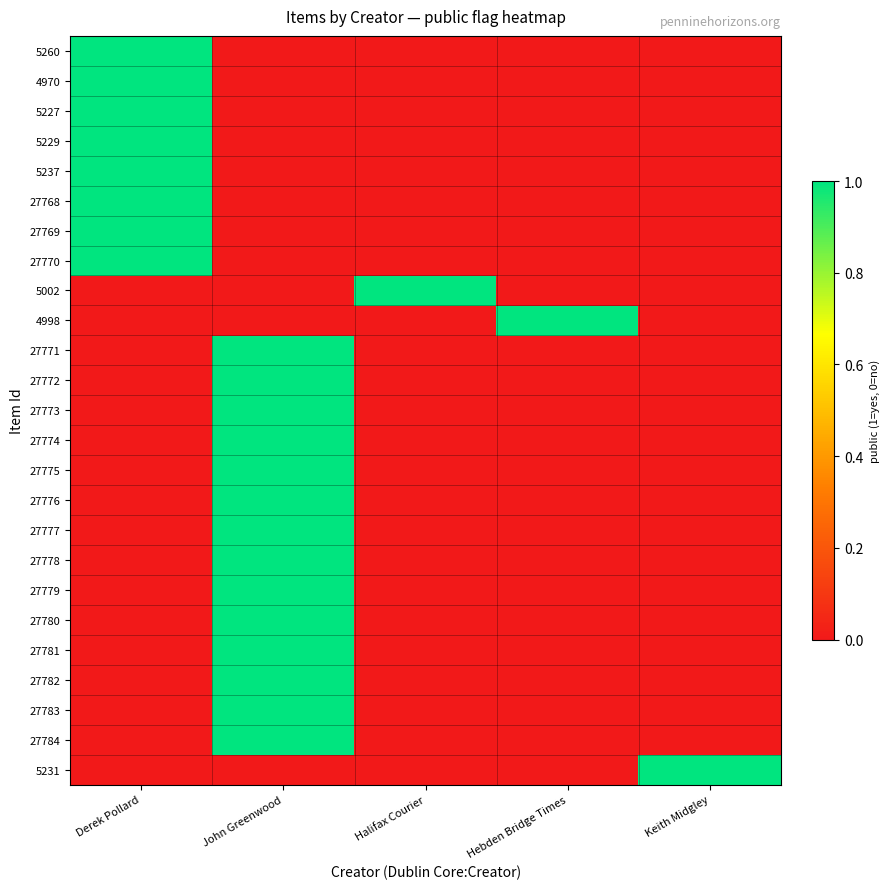

Reading left to right, extract all data points from this chart.

5260: Derek Pollard=1	John Greenwood=0	Halifax Courier=0	Hebden Bridge Times=0	Keith Midgley=0
4970: Derek Pollard=1	John Greenwood=0	Halifax Courier=0	Hebden Bridge Times=0	Keith Midgley=0
5227: Derek Pollard=1	John Greenwood=0	Halifax Courier=0	Hebden Bridge Times=0	Keith Midgley=0
5229: Derek Pollard=1	John Greenwood=0	Halifax Courier=0	Hebden Bridge Times=0	Keith Midgley=0
5237: Derek Pollard=1	John Greenwood=0	Halifax Courier=0	Hebden Bridge Times=0	Keith Midgley=0
27768: Derek Pollard=1	John Greenwood=0	Halifax Courier=0	Hebden Bridge Times=0	Keith Midgley=0
27769: Derek Pollard=1	John Greenwood=0	Halifax Courier=0	Hebden Bridge Times=0	Keith Midgley=0
27770: Derek Pollard=1	John Greenwood=0	Halifax Courier=0	Hebden Bridge Times=0	Keith Midgley=0
5002: Derek Pollard=0	John Greenwood=0	Halifax Courier=1	Hebden Bridge Times=0	Keith Midgley=0
4998: Derek Pollard=0	John Greenwood=0	Halifax Courier=0	Hebden Bridge Times=1	Keith Midgley=0
27771: Derek Pollard=0	John Greenwood=1	Halifax Courier=0	Hebden Bridge Times=0	Keith Midgley=0
27772: Derek Pollard=0	John Greenwood=1	Halifax Courier=0	Hebden Bridge Times=0	Keith Midgley=0
27773: Derek Pollard=0	John Greenwood=1	Halifax Courier=0	Hebden Bridge Times=0	Keith Midgley=0
27774: Derek Pollard=0	John Greenwood=1	Halifax Courier=0	Hebden Bridge Times=0	Keith Midgley=0
27775: Derek Pollard=0	John Greenwood=1	Halifax Courier=0	Hebden Bridge Times=0	Keith Midgley=0
27776: Derek Pollard=0	John Greenwood=1	Halifax Courier=0	Hebden Bridge Times=0	Keith Midgley=0
27777: Derek Pollard=0	John Greenwood=1	Halifax Courier=0	Hebden Bridge Times=0	Keith Midgley=0
27778: Derek Pollard=0	John Greenwood=1	Halifax Courier=0	Hebden Bridge Times=0	Keith Midgley=0
27779: Derek Pollard=0	John Greenwood=1	Halifax Courier=0	Hebden Bridge Times=0	Keith Midgley=0
27780: Derek Pollard=0	John Greenwood=1	Halifax Courier=0	Hebden Bridge Times=0	Keith Midgley=0
27781: Derek Pollard=0	John Greenwood=1	Halifax Courier=0	Hebden Bridge Times=0	Keith Midgley=0
27782: Derek Pollard=0	John Greenwood=1	Halifax Courier=0	Hebden Bridge Times=0	Keith Midgley=0
27783: Derek Pollard=0	John Greenwood=1	Halifax Courier=0	Hebden Bridge Times=0	Keith Midgley=0
27784: Derek Pollard=0	John Greenwood=1	Halifax Courier=0	Hebden Bridge Times=0	Keith Midgley=0
5231: Derek Pollard=0	John Greenwood=0	Halifax Courier=0	Hebden Bridge Times=0	Keith Midgley=1